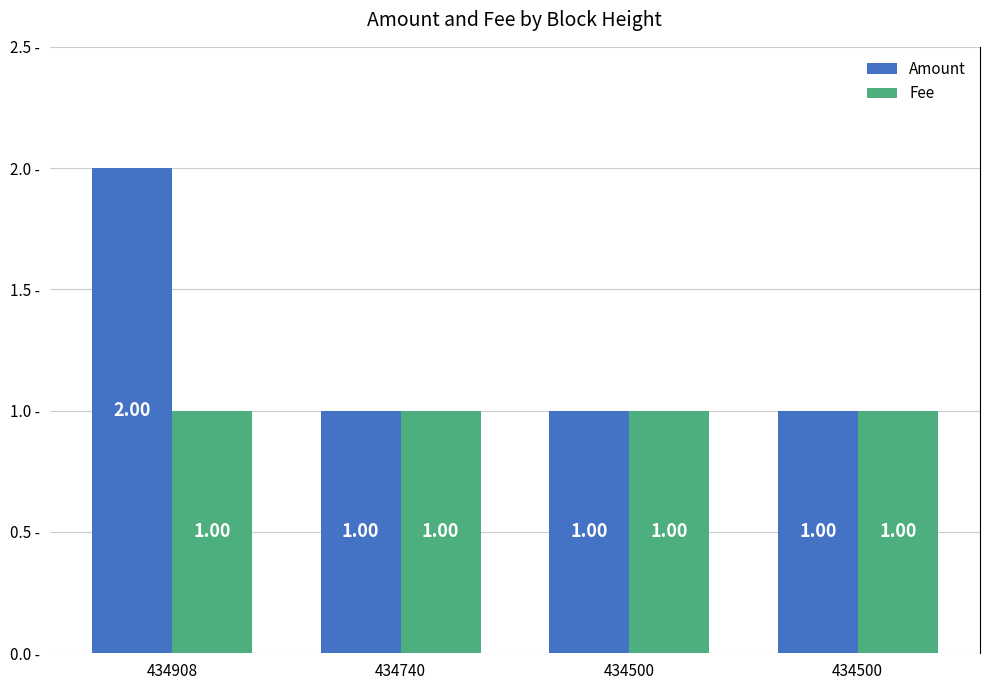

What are all the series names shown in the legend?

Amount, Fee